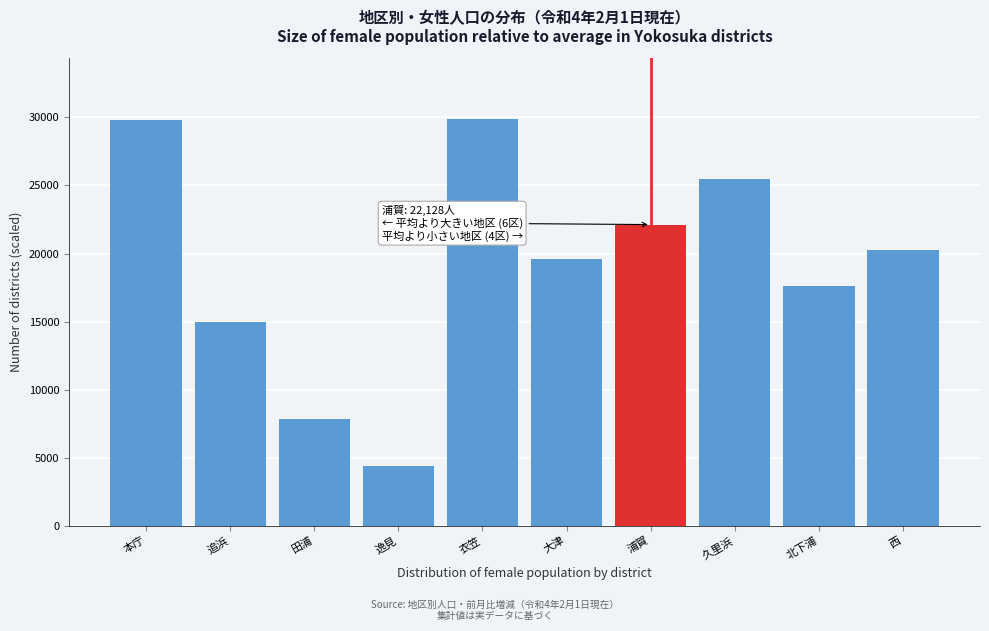

What is the maximum value shown in the chart?

29865